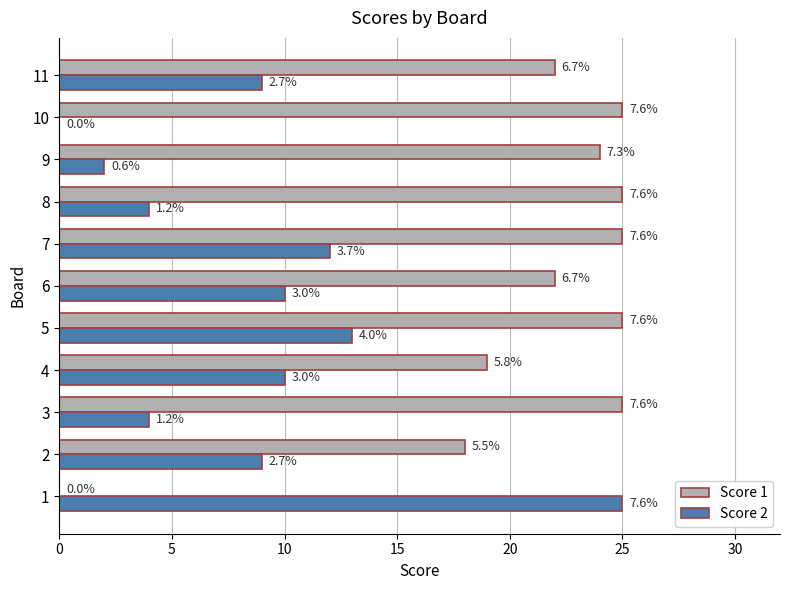

What are all the series names shown in the legend?

Score 1, Score 2